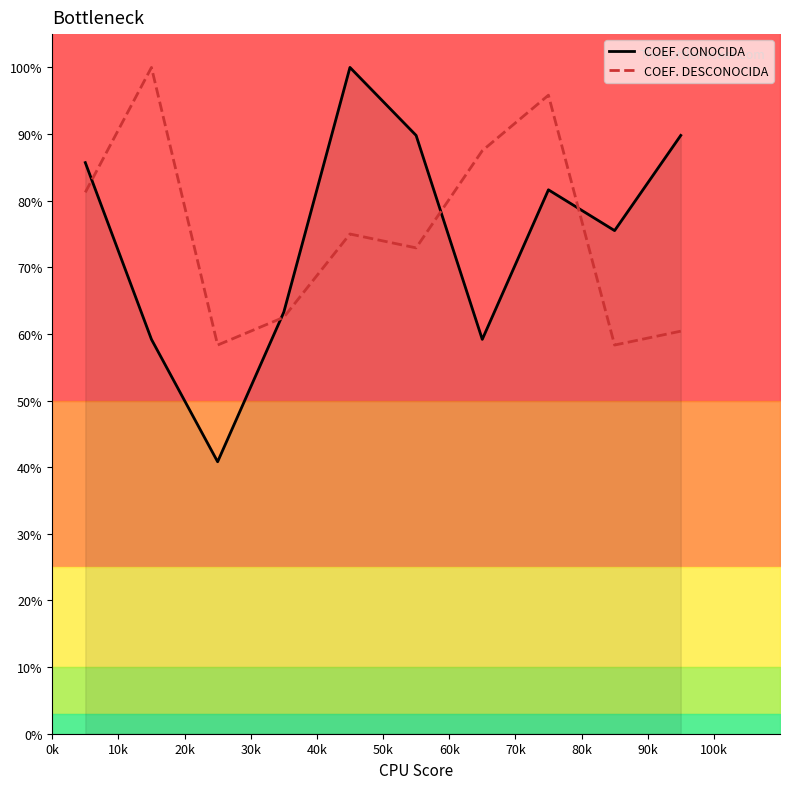

At how many categories does at least one series exceed 90?

3